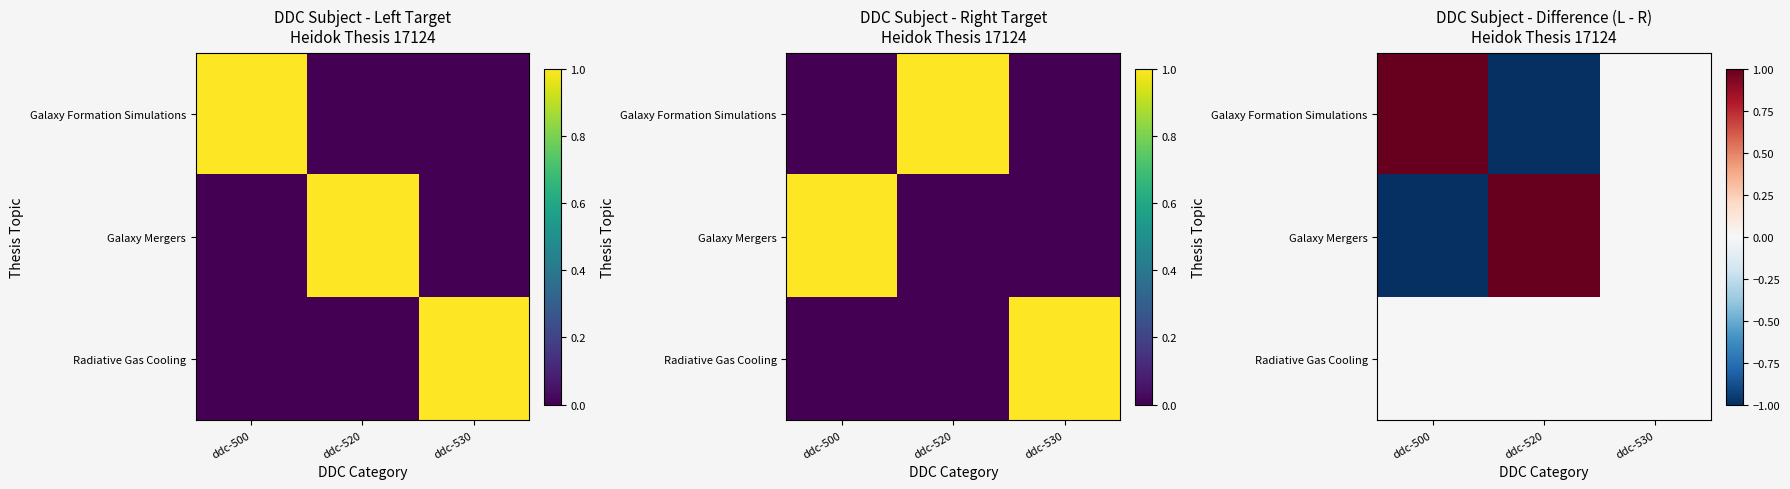

Rank the series at ddc-500 from highest to lowest value.

Galaxy Formation Simulations, Radiative Gas Cooling, Galaxy Mergers